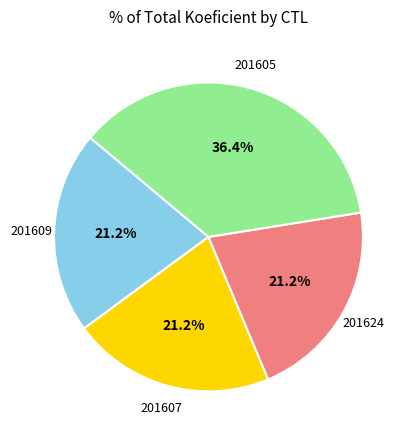

To the nearest percent, what is the difference between the largest and smallest slice percentages?

15%